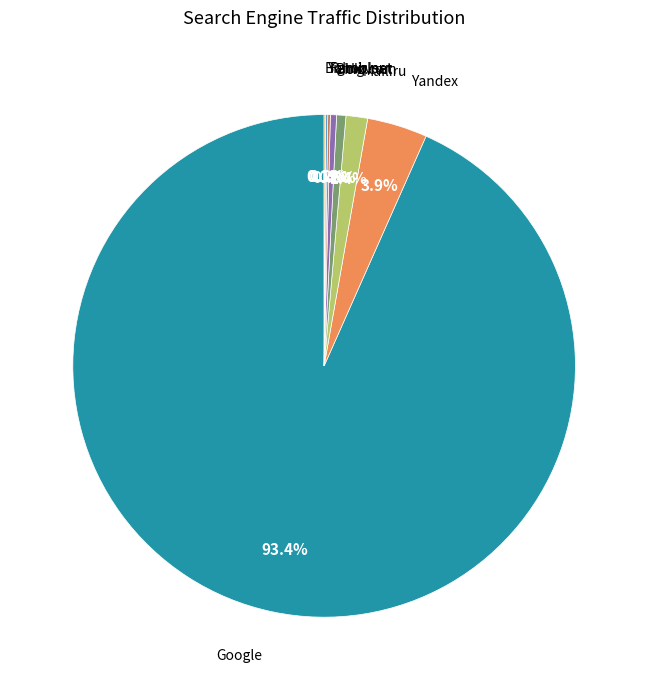

To the nearest percent, what is the difference between the largest and smallest slice percentages?

93%